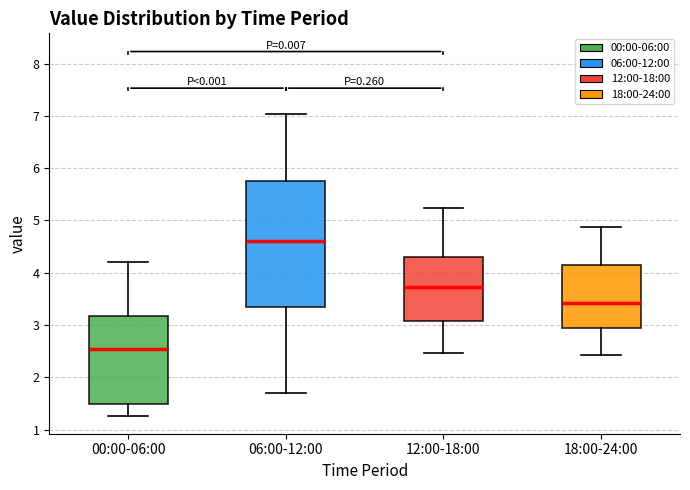

Where is the upper edge of the box for 06:00-12:00 on the y-axis? The values are not printed on the chart, so give them approximately, as read against the axis.

5.8